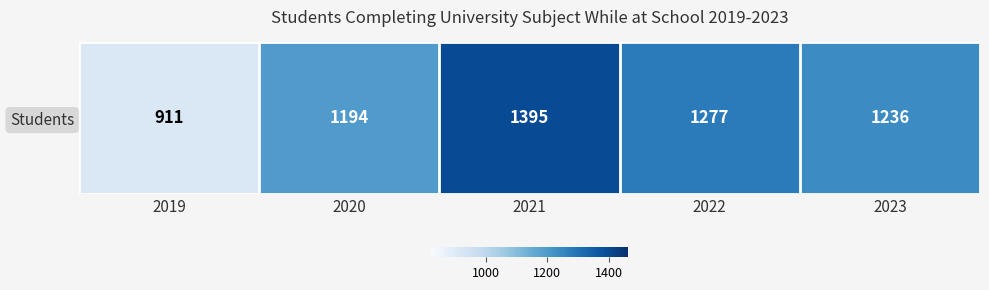

How many data points are less than 1236?

2